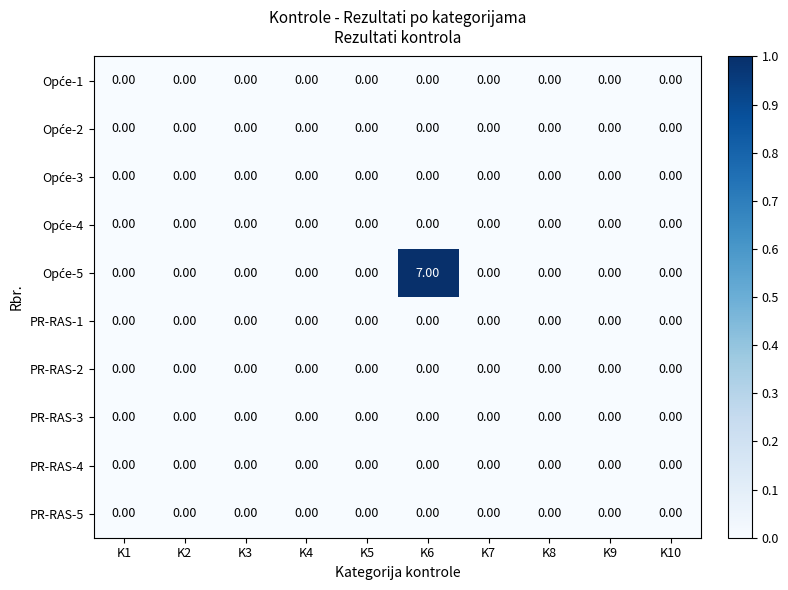

At which category is the sum across all series the highest?

K6